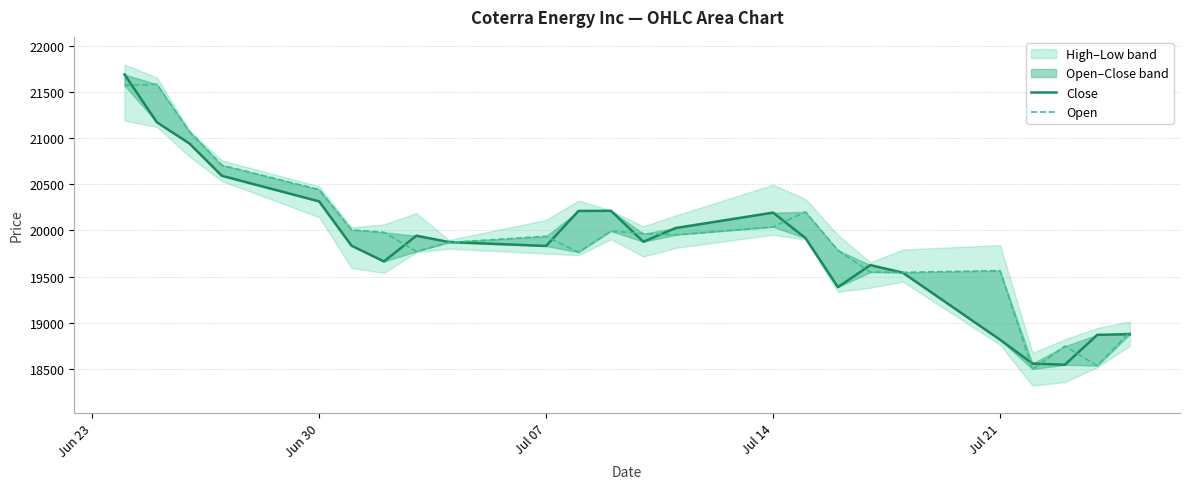

Which series has the largest range (max minus min)?

Close